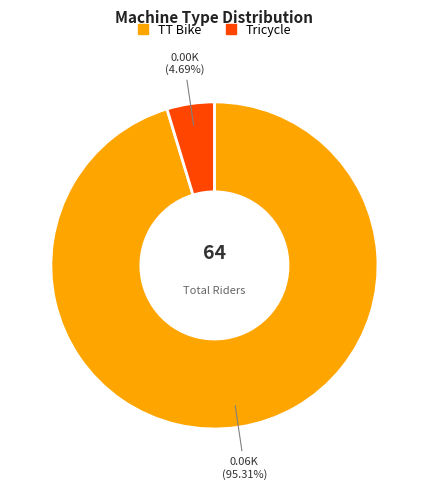

Count the number of slices in the pie.

2